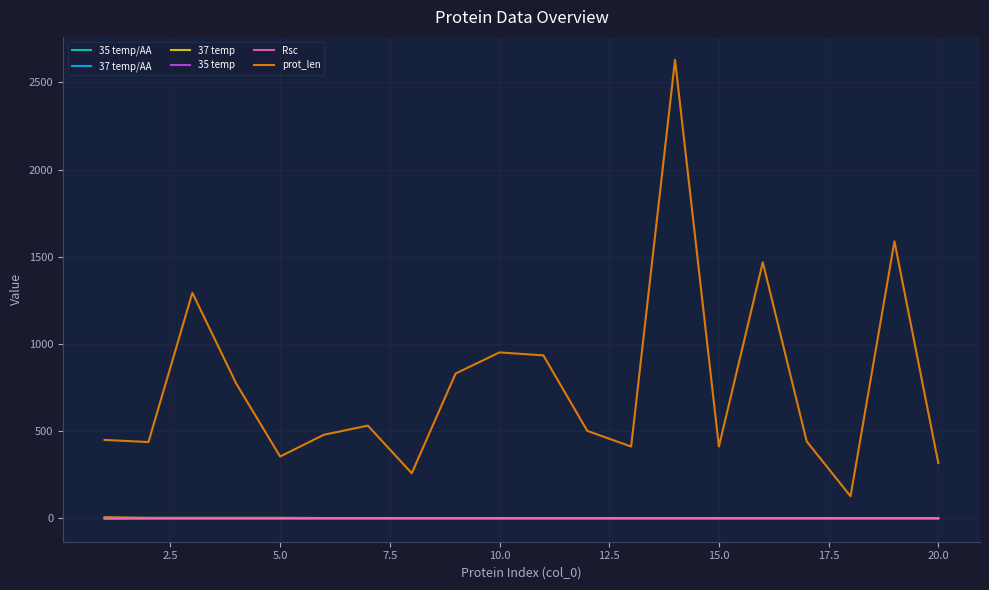

True or false: 37 temp/AA and 37 temp cross at least once.

False